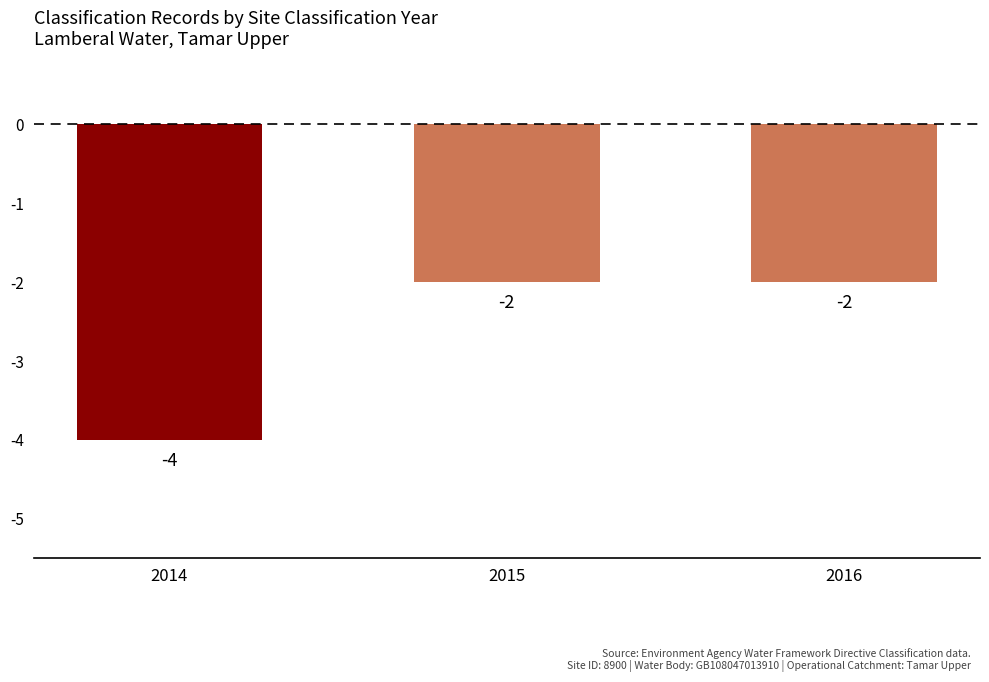

The value at 2016 is -1. True or false?

False